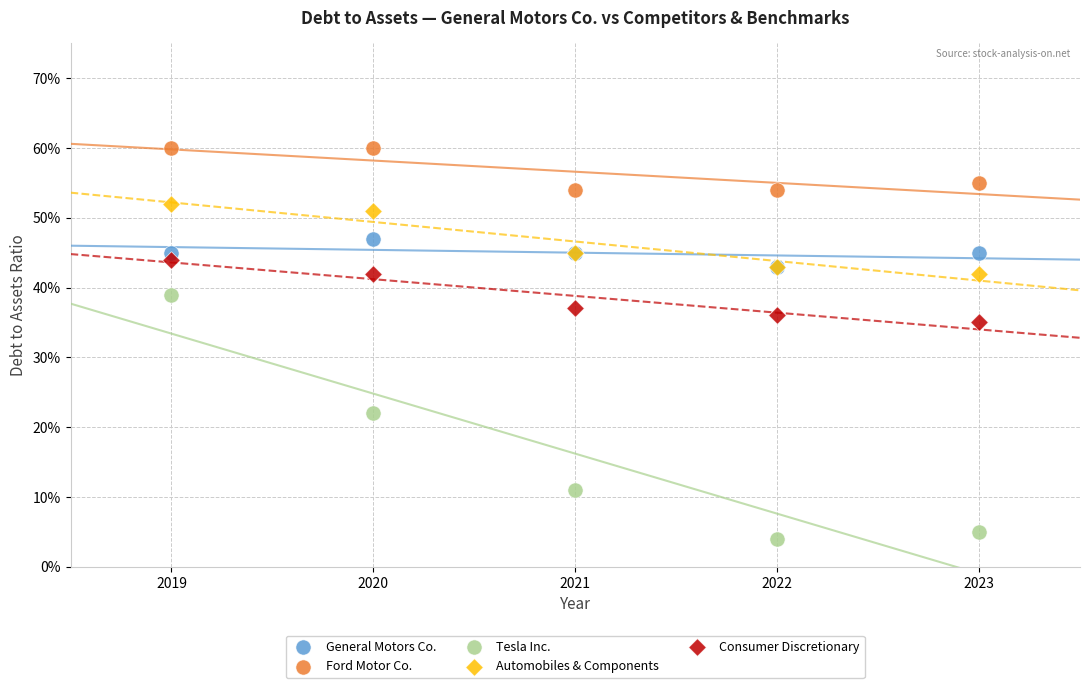

What are all the series names shown in the legend?

General Motors Co., Ford Motor Co., Tesla Inc., Automobiles & Components, Consumer Discretionary